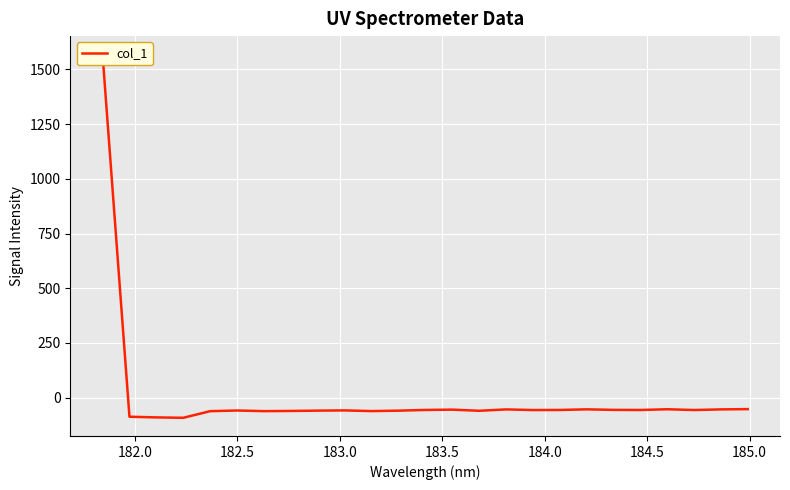

What is the sum of all values?

89.3